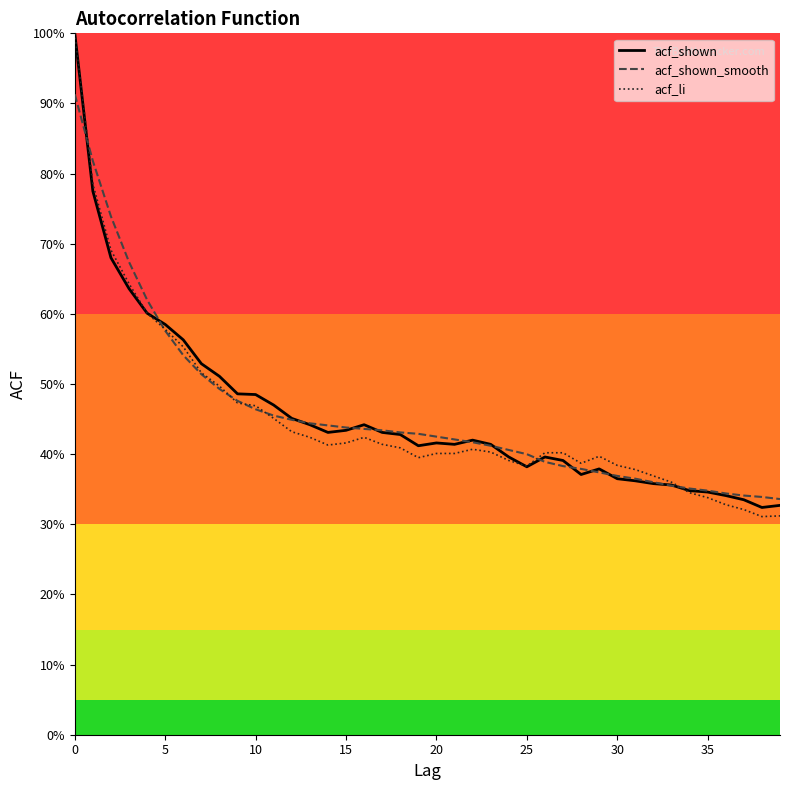

Does the chart have visible grid lines?

No